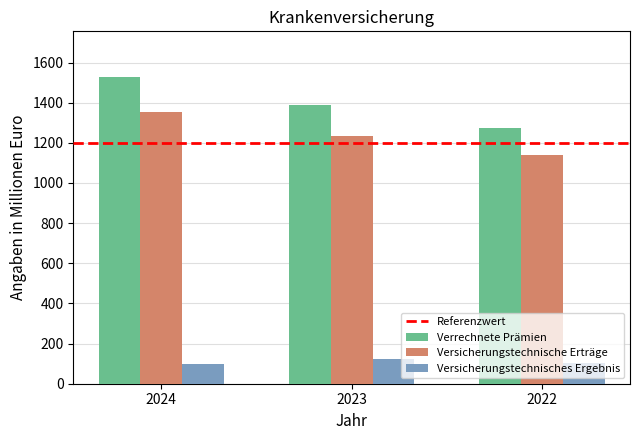

What is the total value across all series at 2024?

2982.1